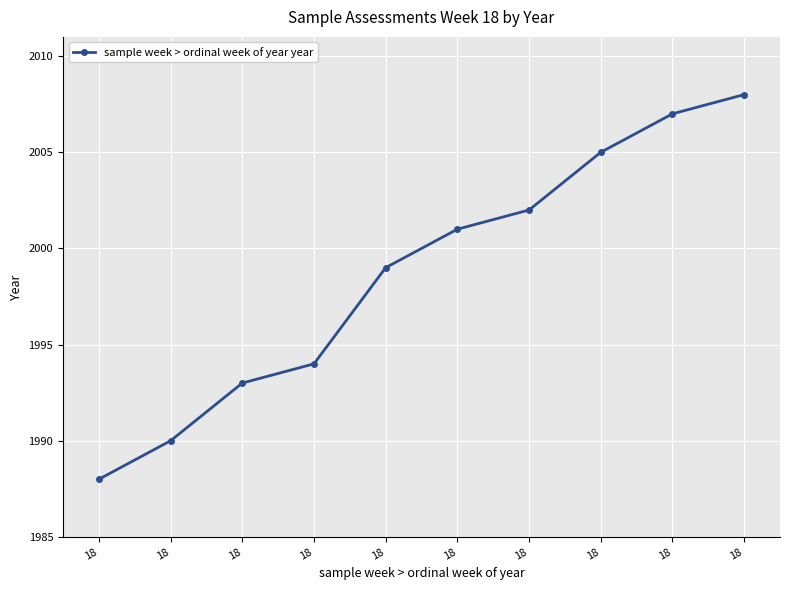

How many lines are shown in the chart?

1